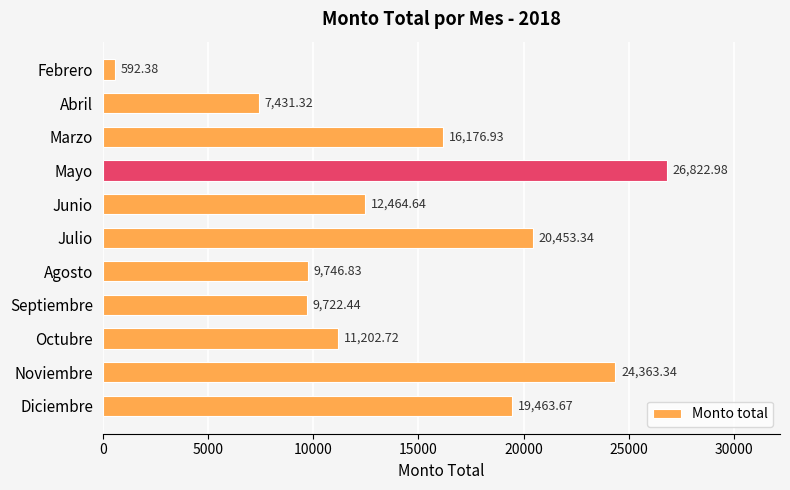

What is the change in value from Marzo to Octubre?

-4974.2